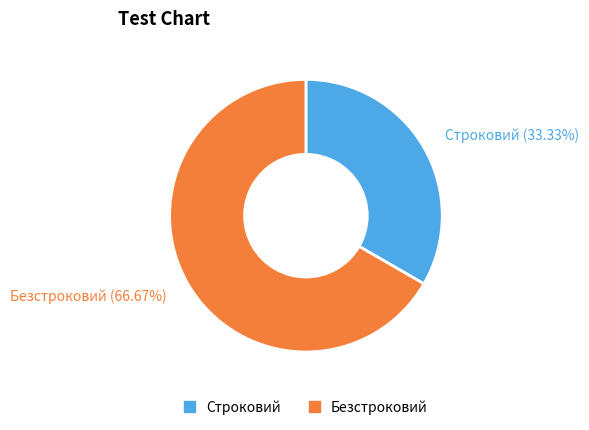

To the nearest percent, what percentage of the pie is Строковий?

33%